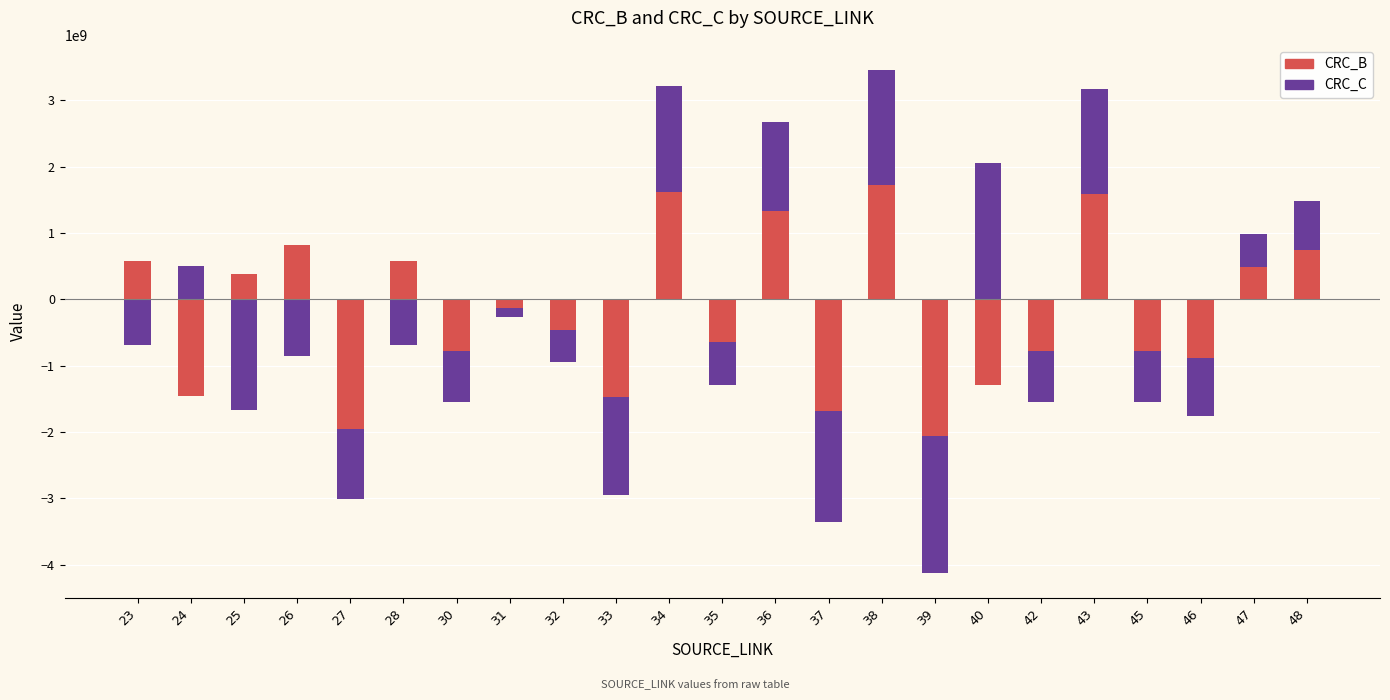

The value of CRC_B at 34 is 1045285170. True or false?

False